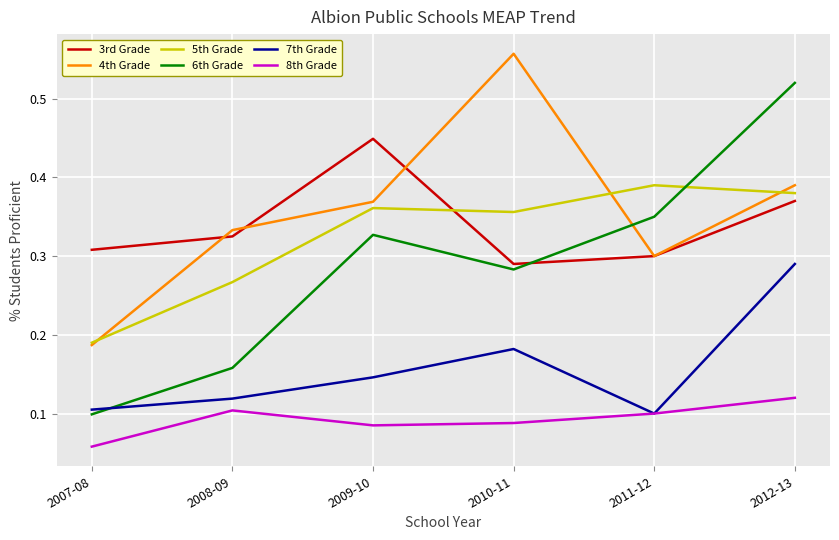

Which series has the largest range (max minus min)?

6th Grade